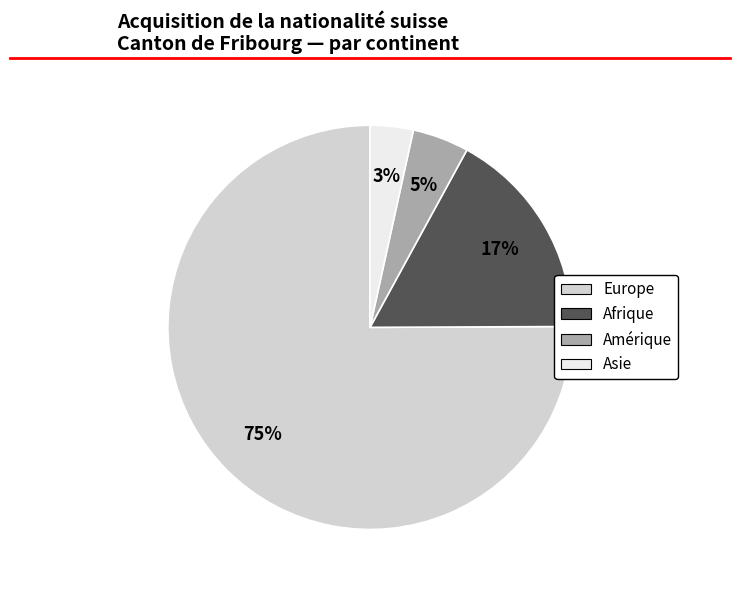

How many slices are in this pie chart?

4